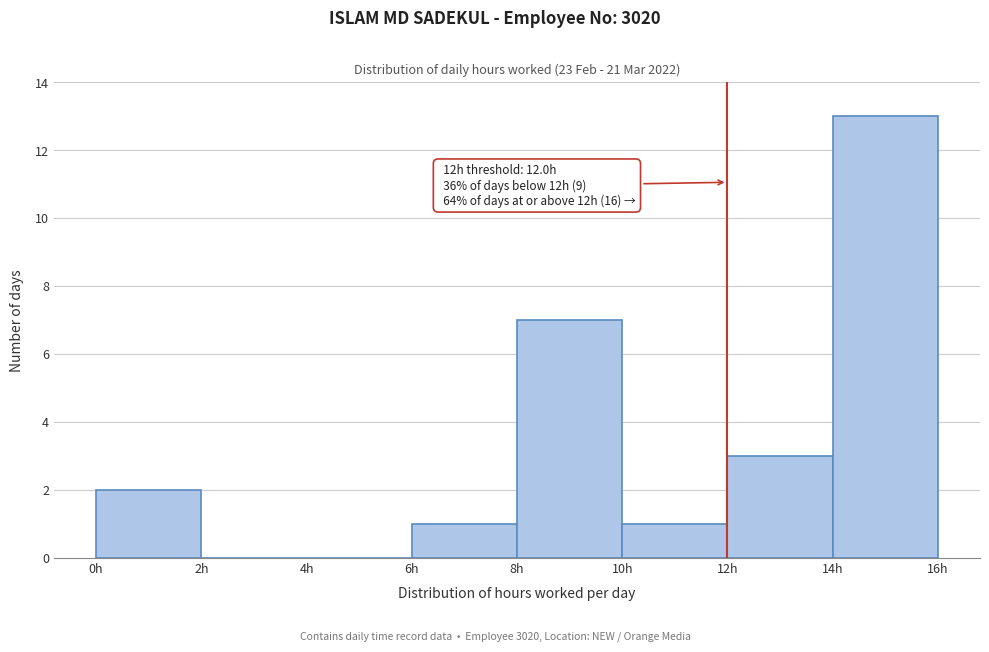

Over which range of the x-axis is the bar tallest?

14 to 16